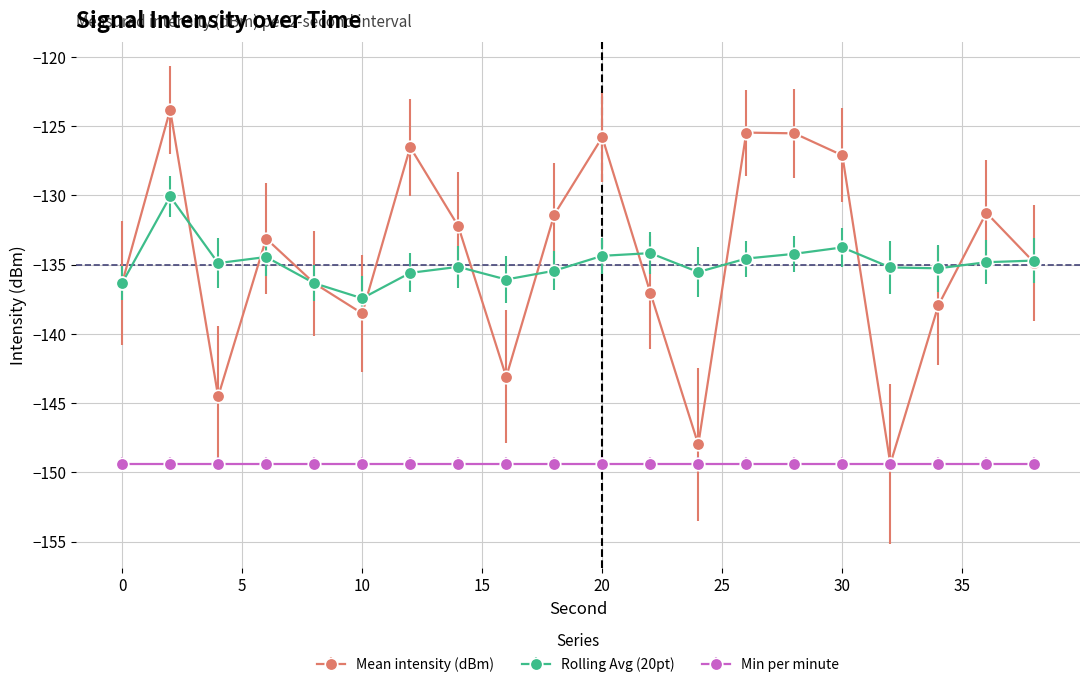

List the series in order of their peak value, lowest first.

Min per minute, Rolling Avg (20pt), Mean intensity (dBm)